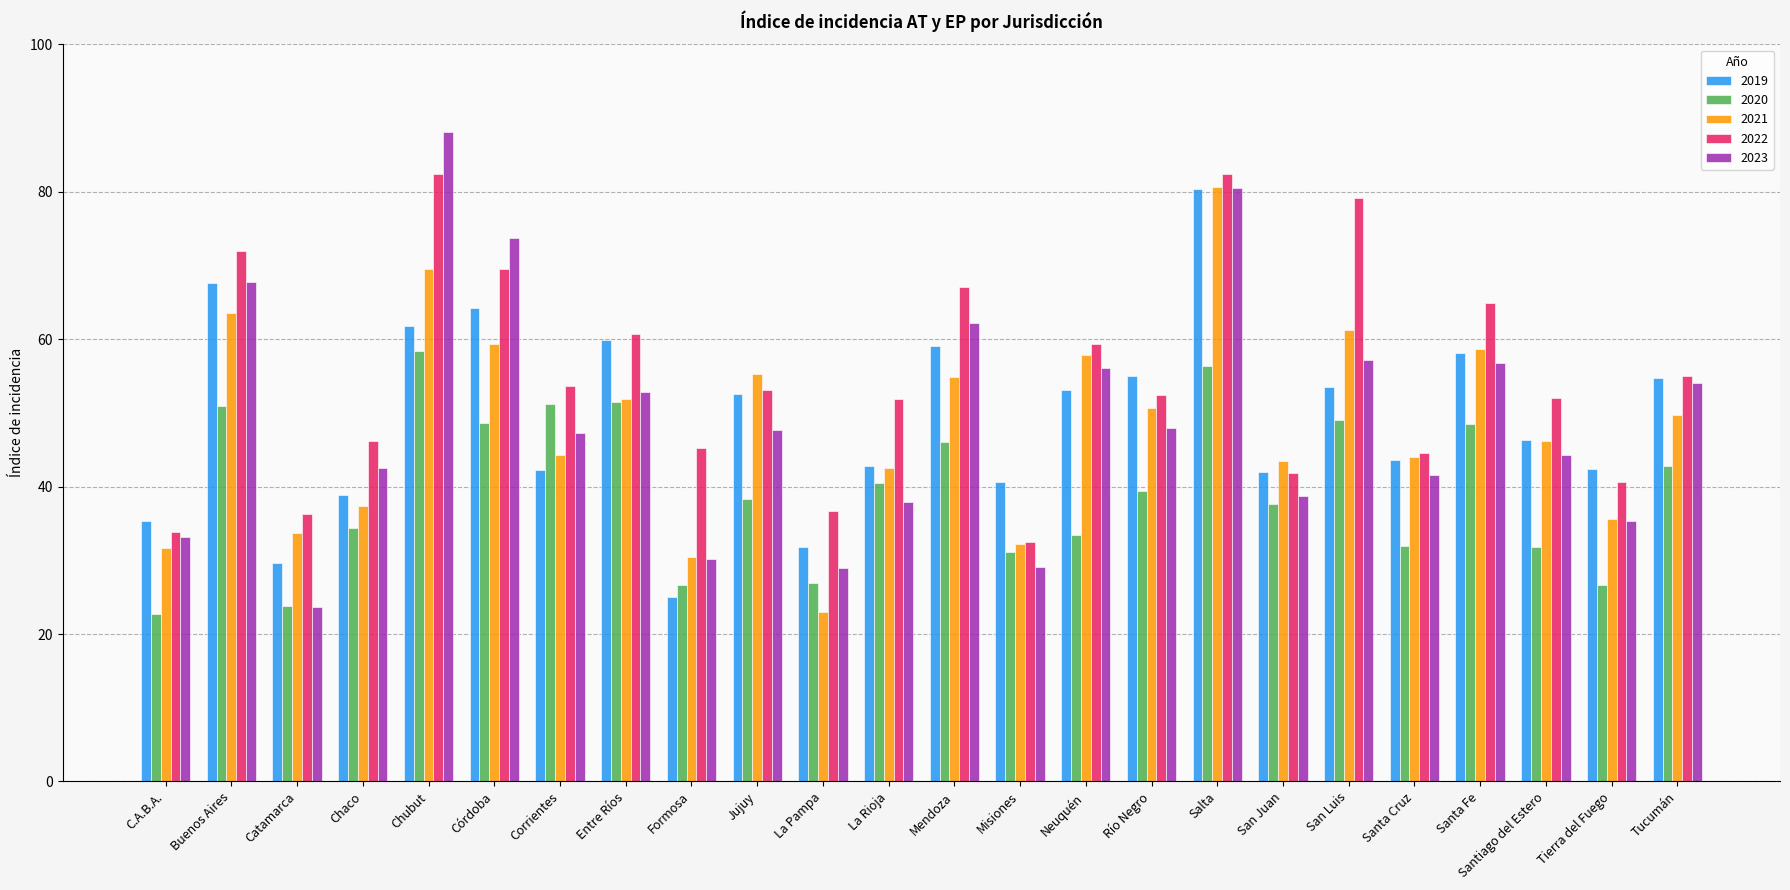

What is the minimum value for 2020?

22.7